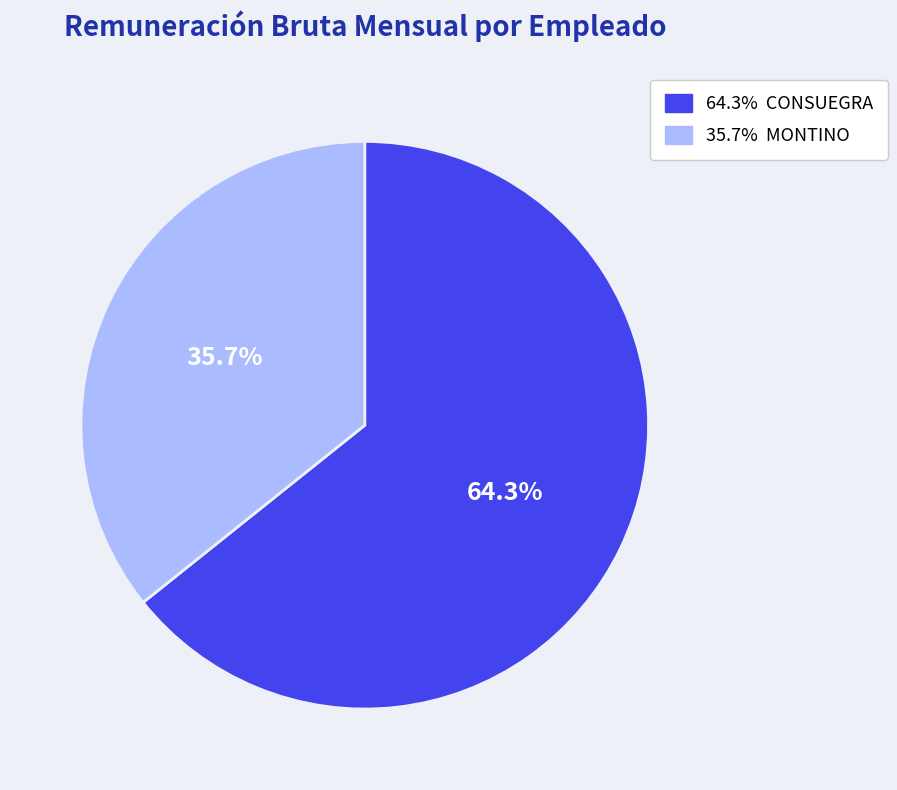

Is there any slice that represents more than half of the pie?

Yes